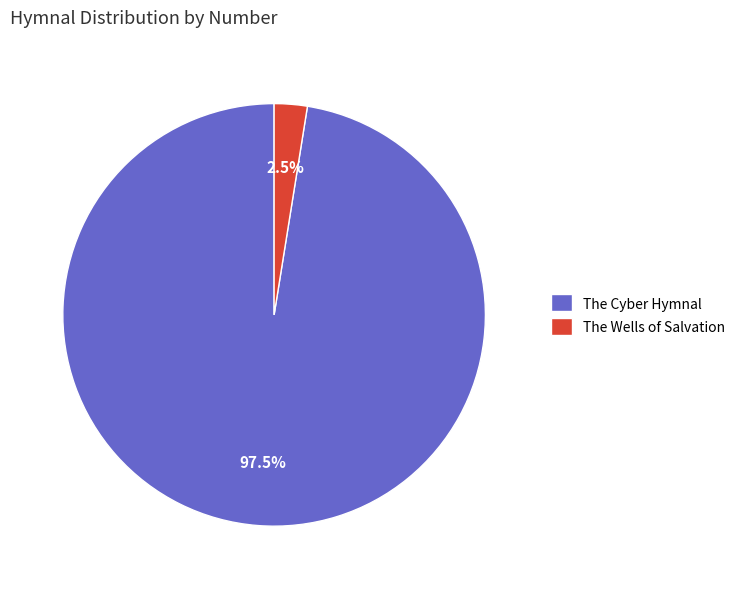

How many slices are in this pie chart?

2